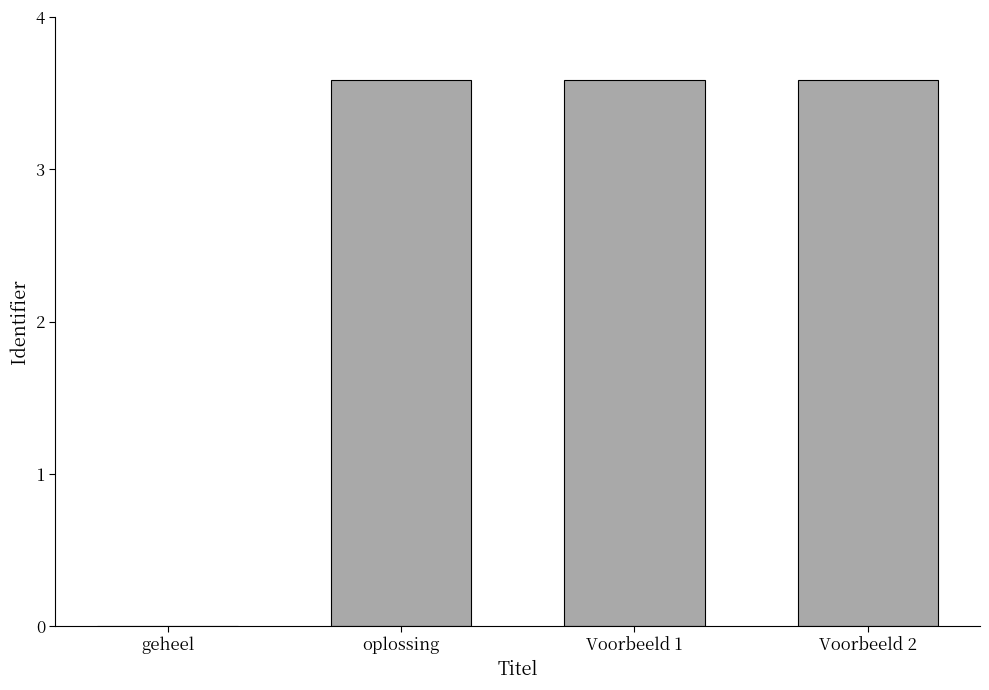

Are the bars horizontal?

No